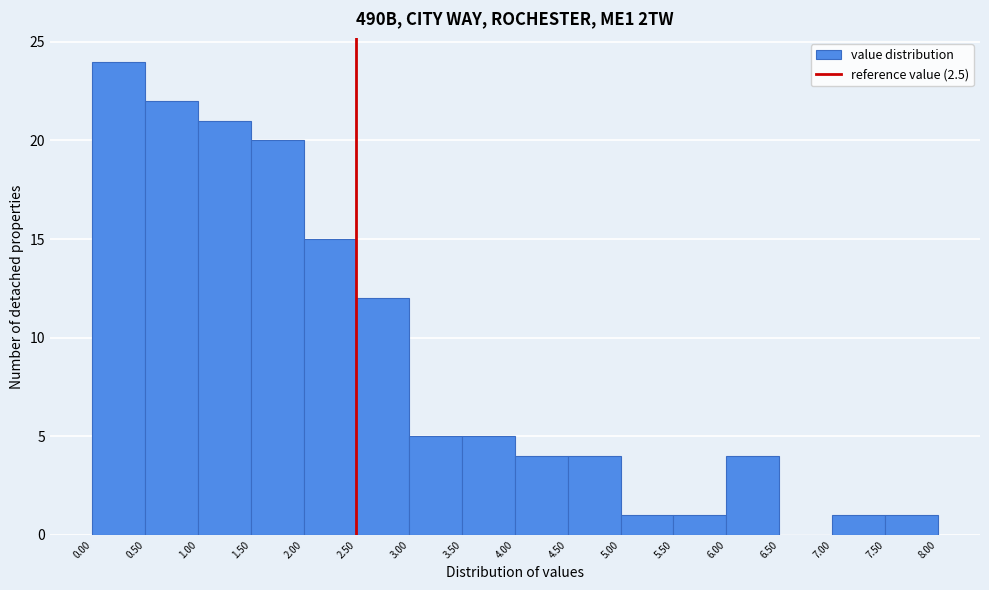

What is the height of the bar covering 2.50 to 3.00 on the x-axis? The values are not printed on the chart, so give them approximately, as read against the axis.

12